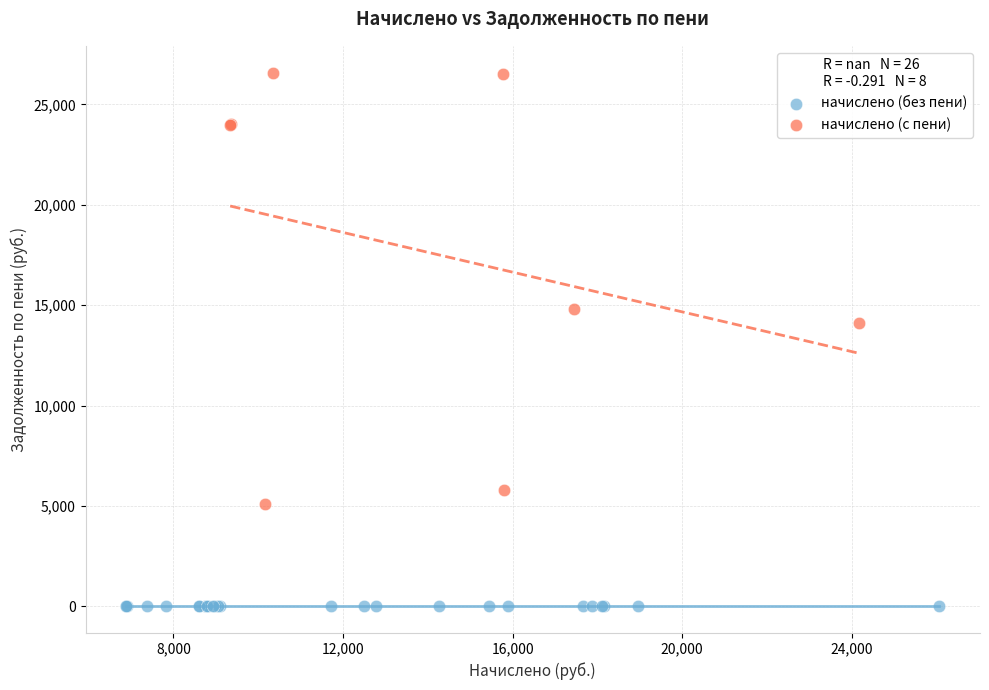

Which series contains the highest Y value?

начислено (с пени)